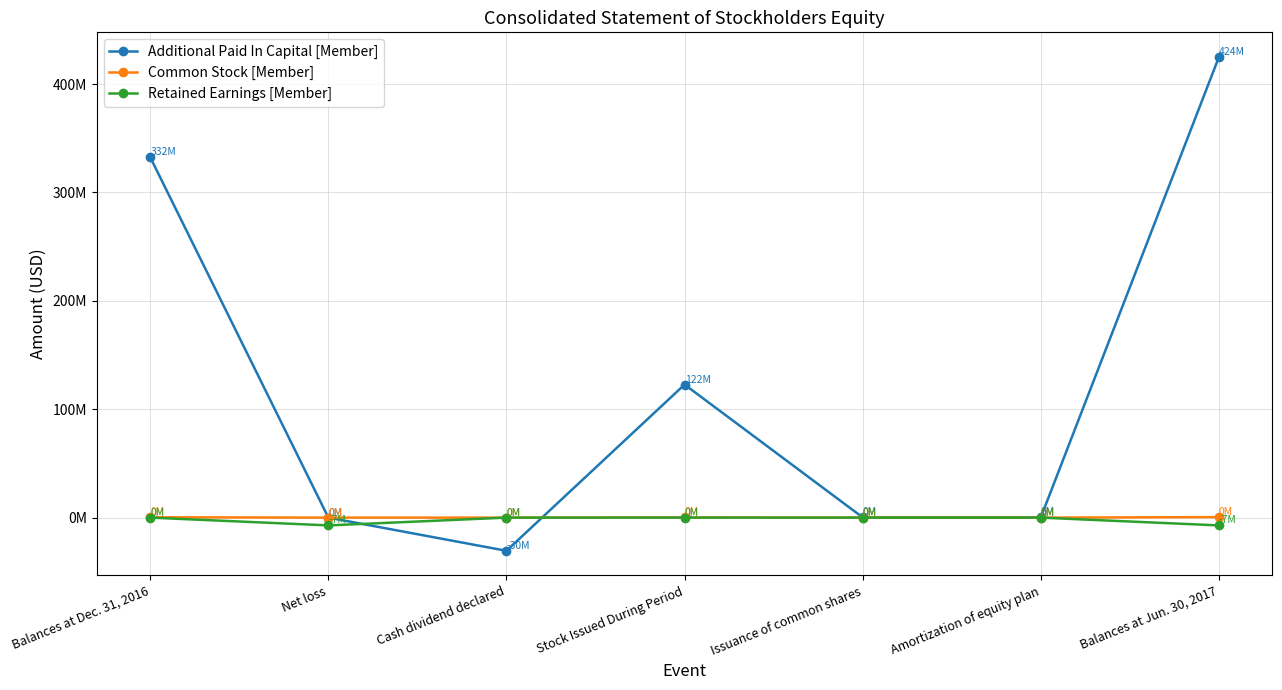

Is this an area chart (filled region under the line)?

No